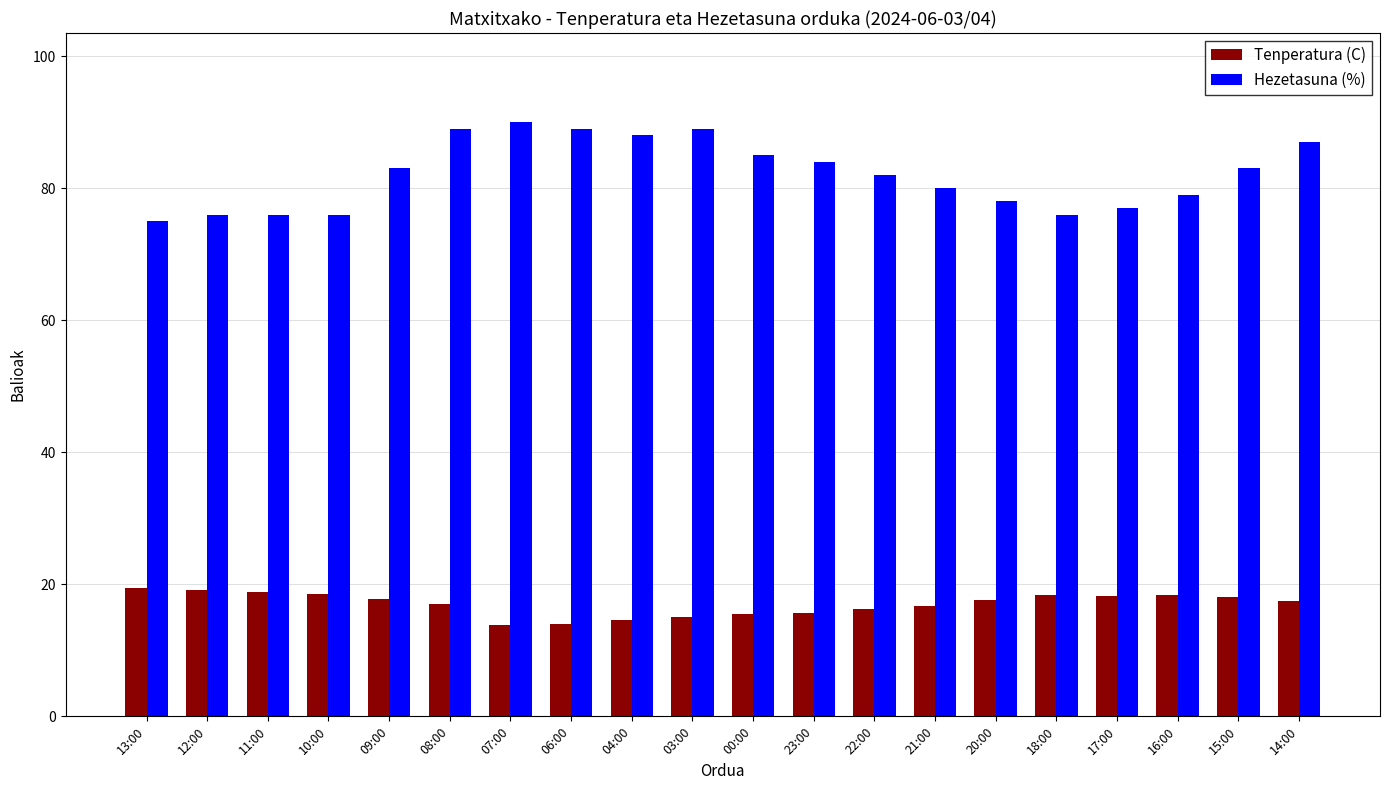

What is the sum of the Tenperatura (C) values at 03:00 and 10:00?

33.5